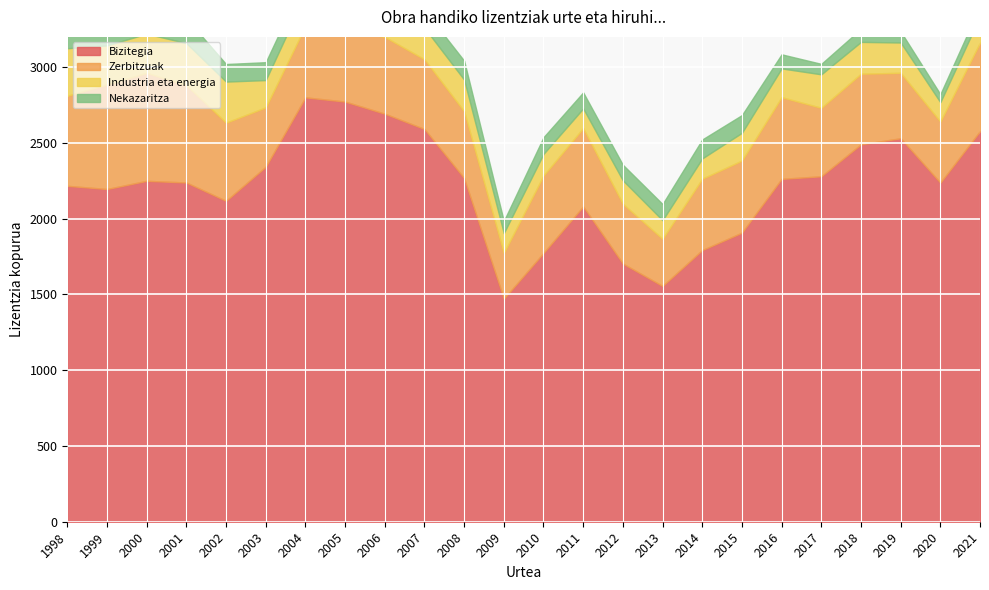

At which category does the chart reach its minimum across all series?

2020